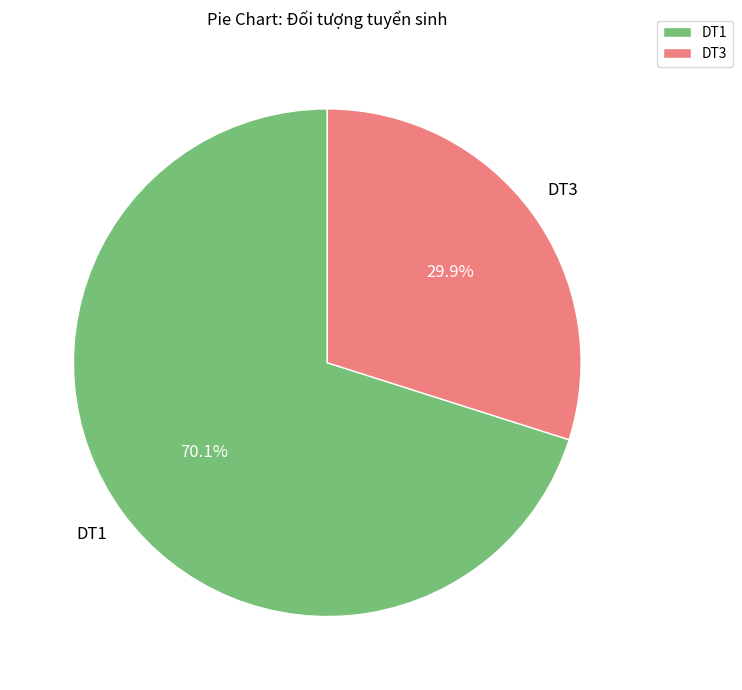

Rank the categories by value from highest to lowest.

DT1, DT3